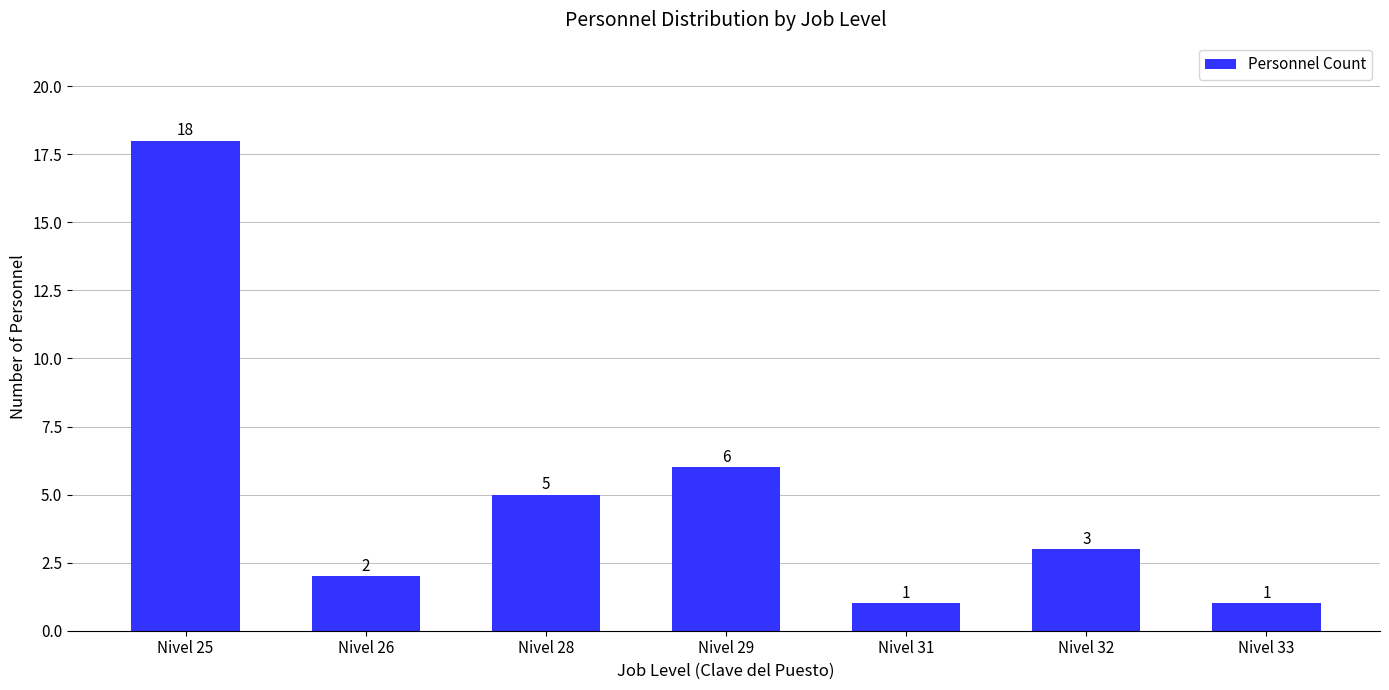

What is the value of the 1st bar from the left?

18